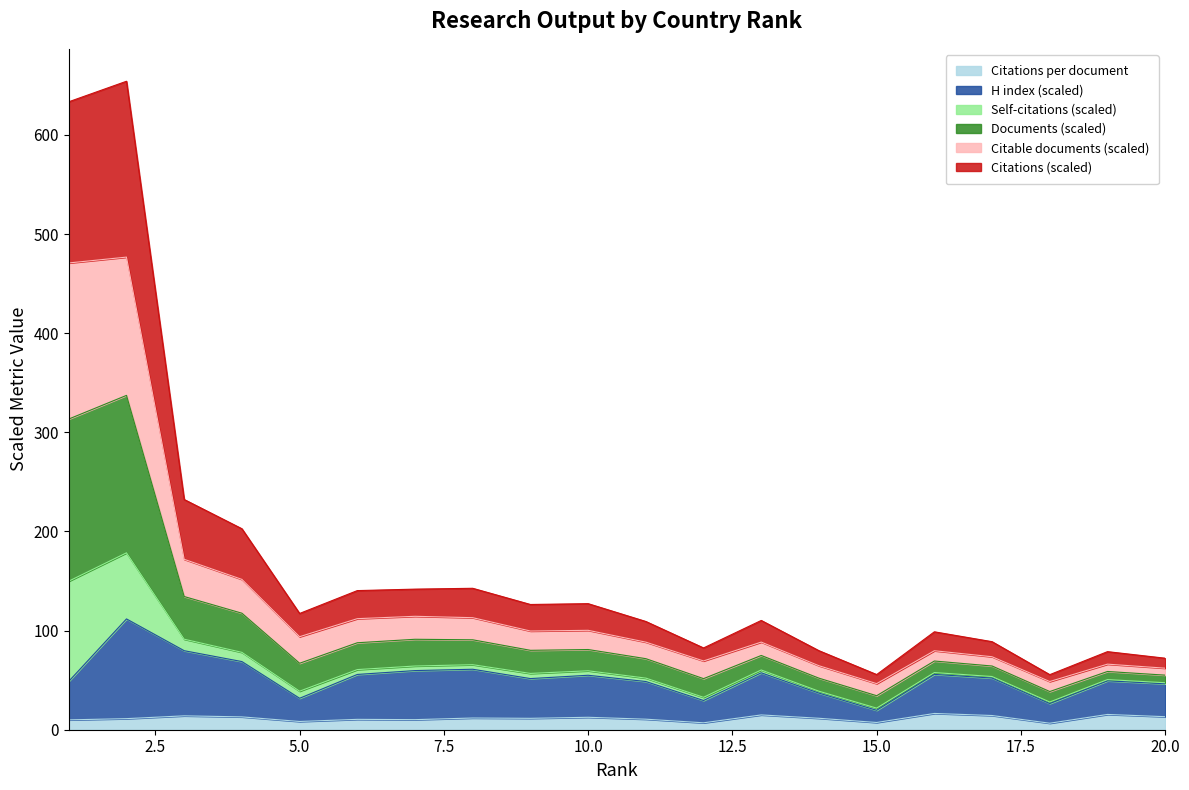

At which label does Citations per document reach its minimum?

18